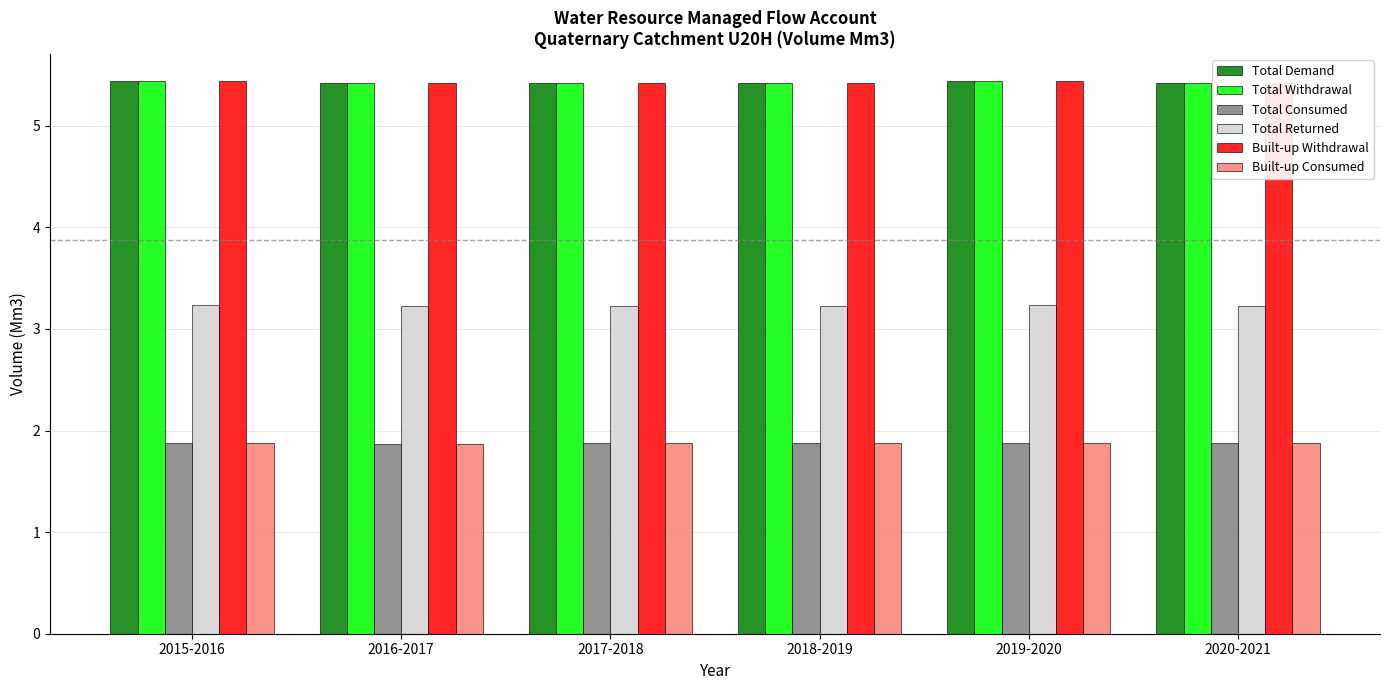

Which series changed the most between 2019-2020 and 2020-2021?

Total Demand